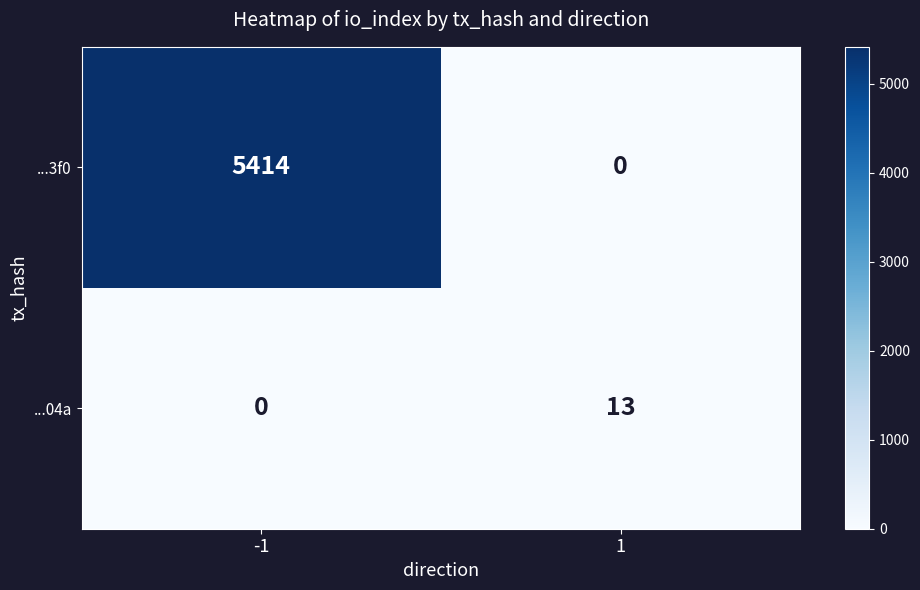

True or false: ...3f0 has a value of 7157 at -1.

False